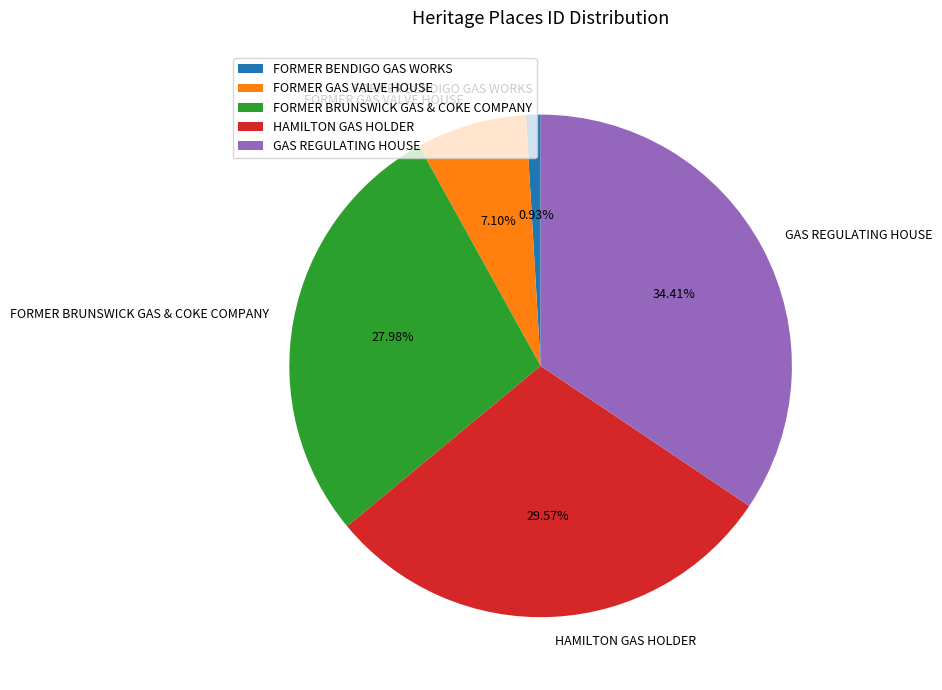

Is the sum of FORMER BENDIGO GAS WORKS and FORMER BRUNSWICK GAS & COKE COMPANY greater than half?

No